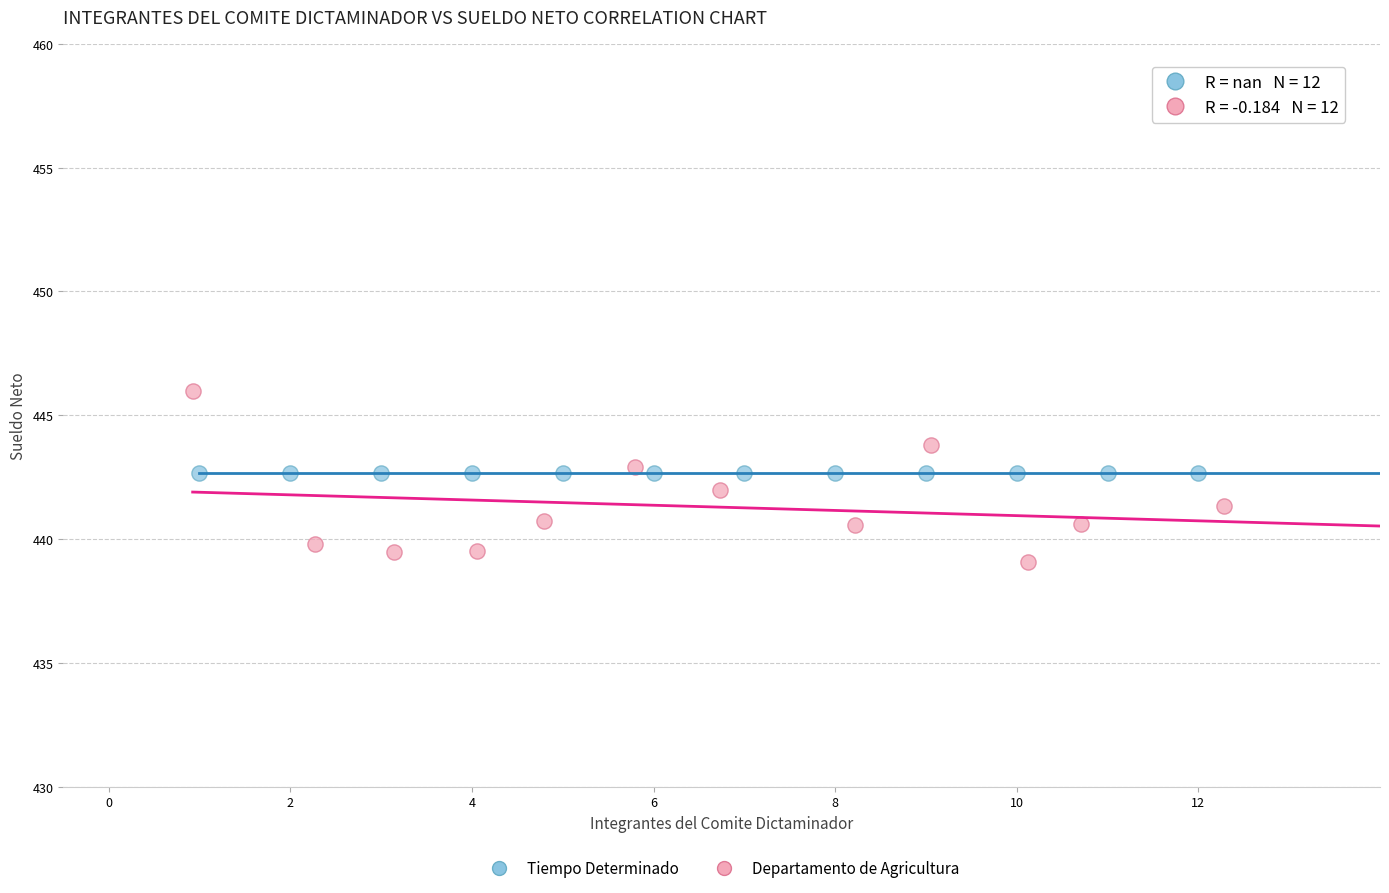

Which series contains the highest Y value?

Departamento de Agricultura